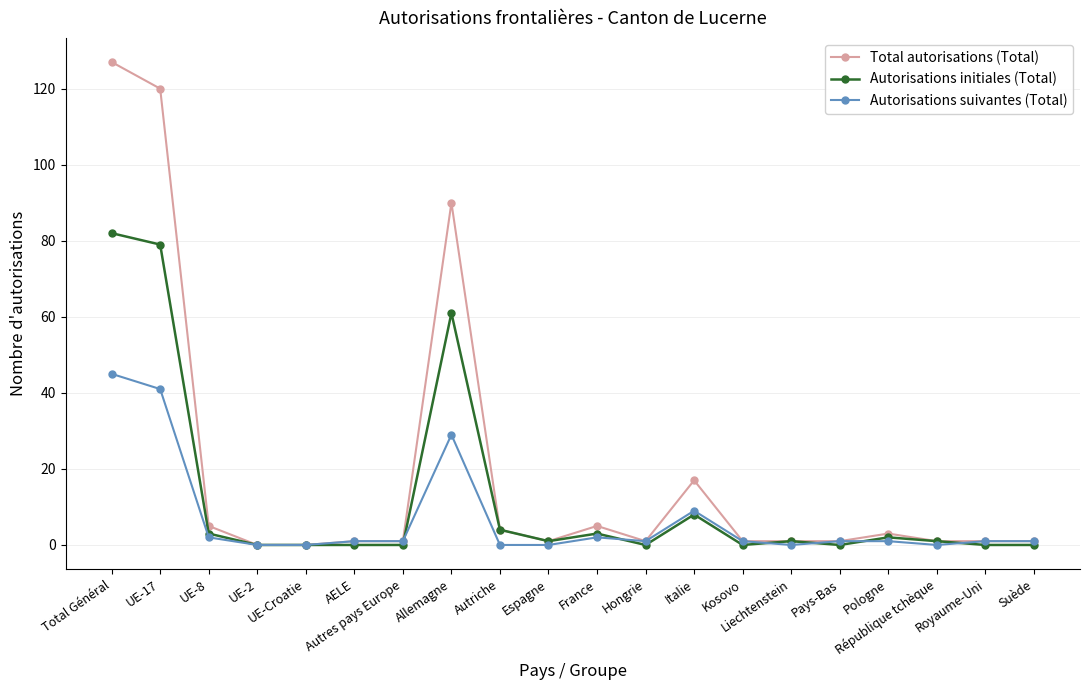

Which series has the largest range (max minus min)?

Total autorisations (Total)